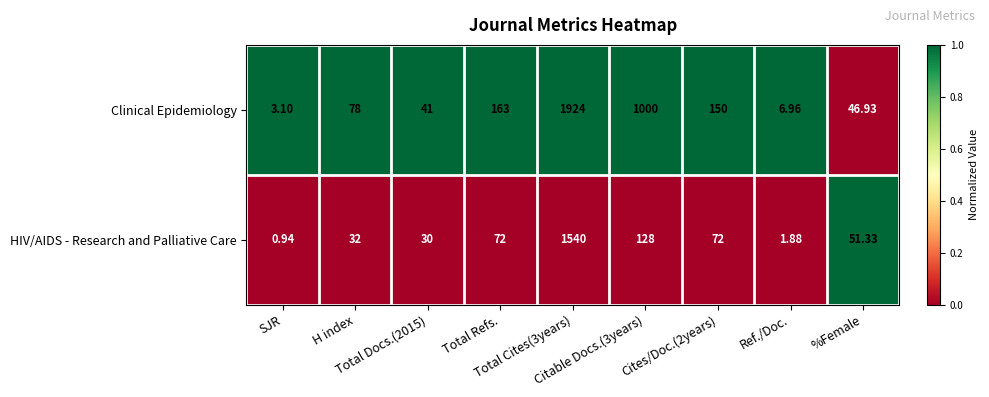

List the series in order of their overall mean, highest first.

Clinical Epidemiology, HIV/AIDS - Research and Palliative Care